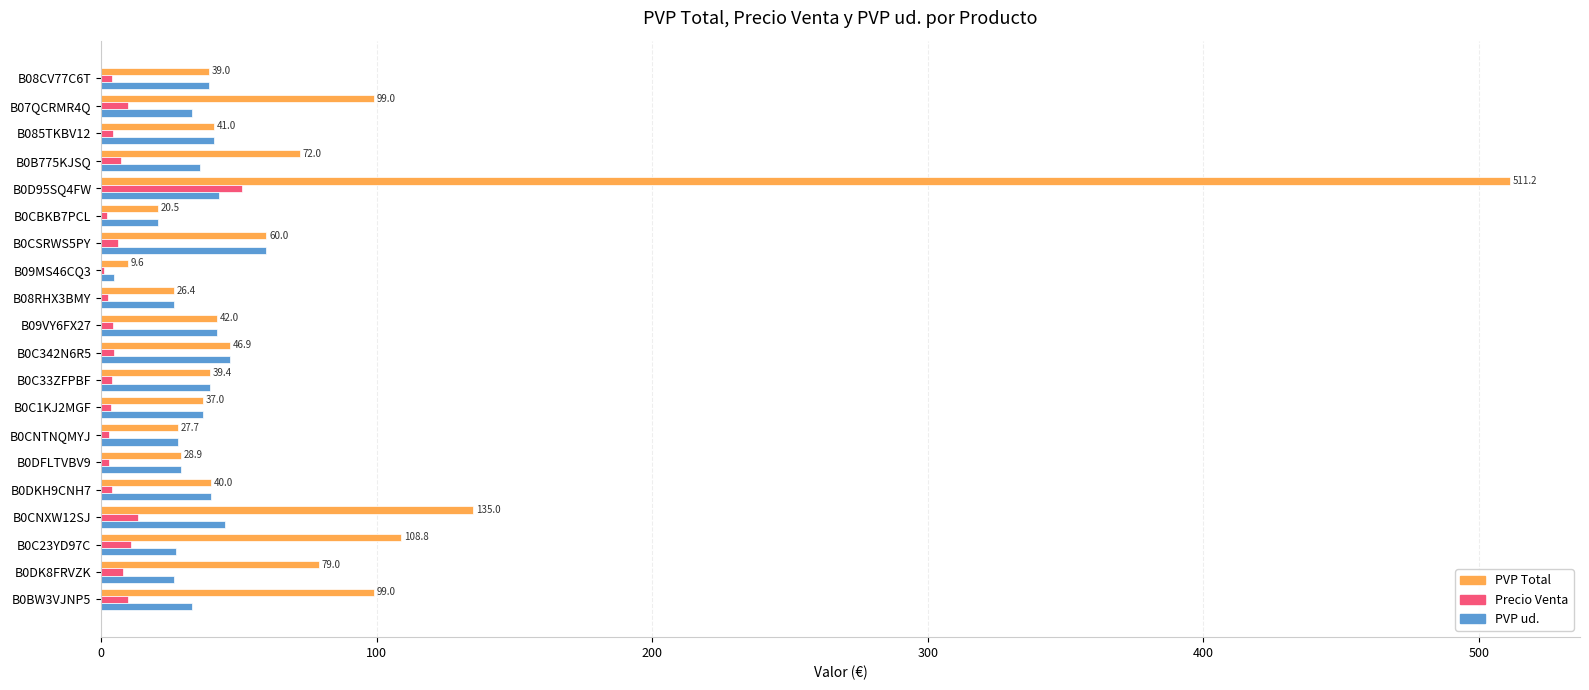

Which series has the largest total across all categories?

PVP Total